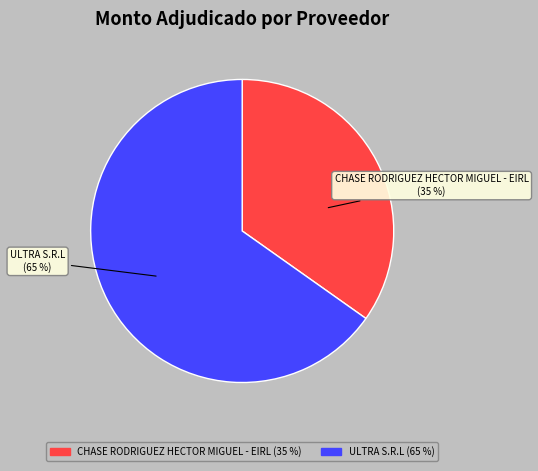

To the nearest percent, what portion does CHASE RODRIGUEZ HECTOR MIGUEL - EIRL represent?

35%